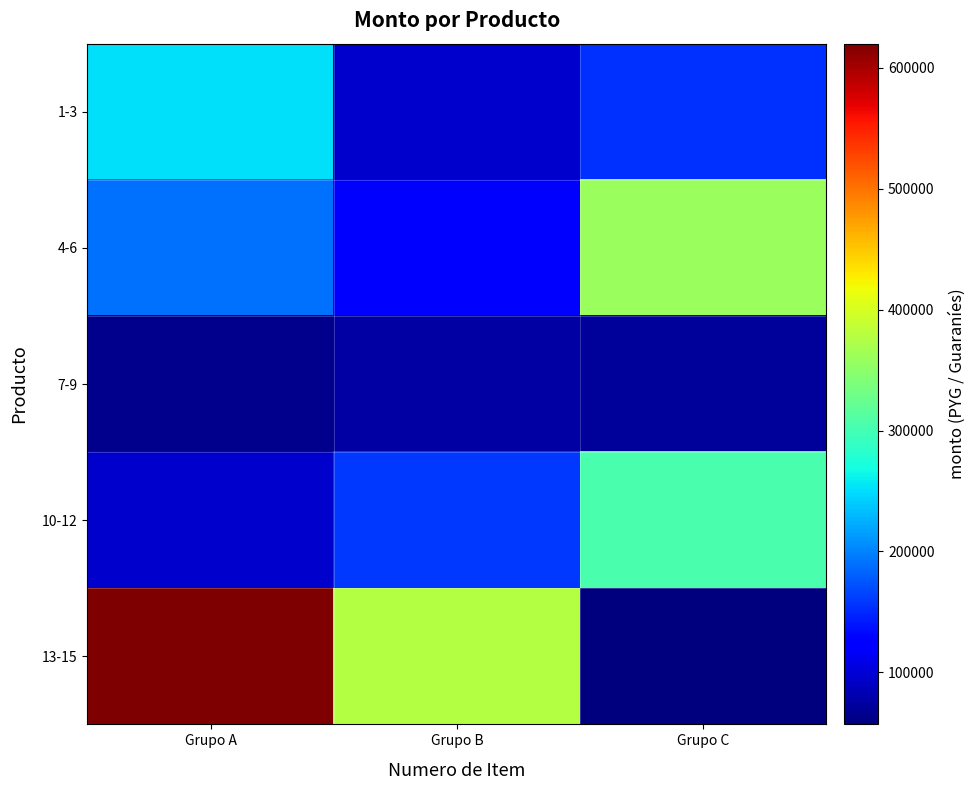

Reading right to left, what are all the values shown in this chart?

1-3: Grupo C=155000	Grupo B=95000	Grupo A=252000
4-6: Grupo C=360000	Grupo B=127500	Grupo A=190000
7-9: Grupo C=72000	Grupo B=75000	Grupo A=65000
10-12: Grupo C=304000	Grupo B=158400	Grupo A=95000
13-15: Grupo C=57000	Grupo B=378000	Grupo A=620000